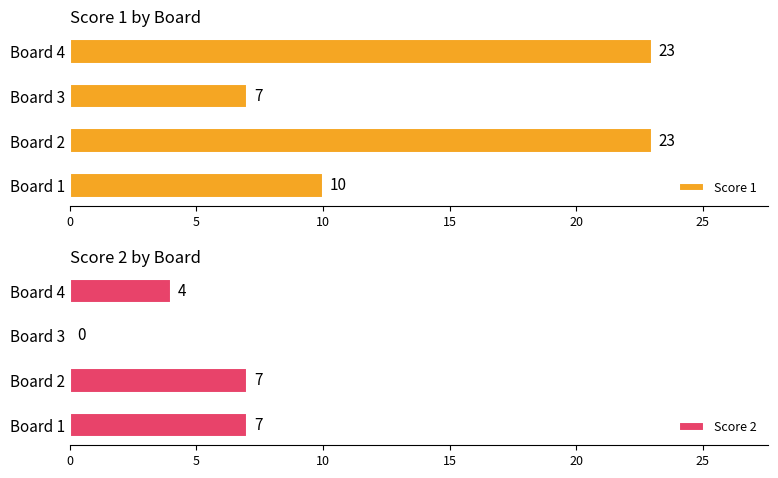

List the series in order of their overall mean, highest first.

Score 1, Score 2